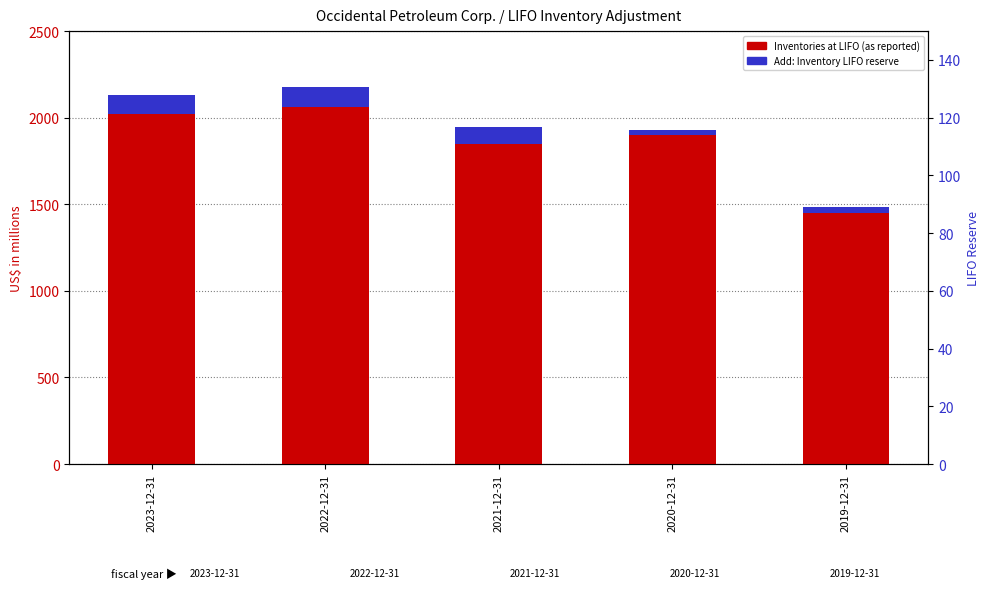

What is the value of the Add: Inventory LIFO reserve bar at the 1st from the left?

108